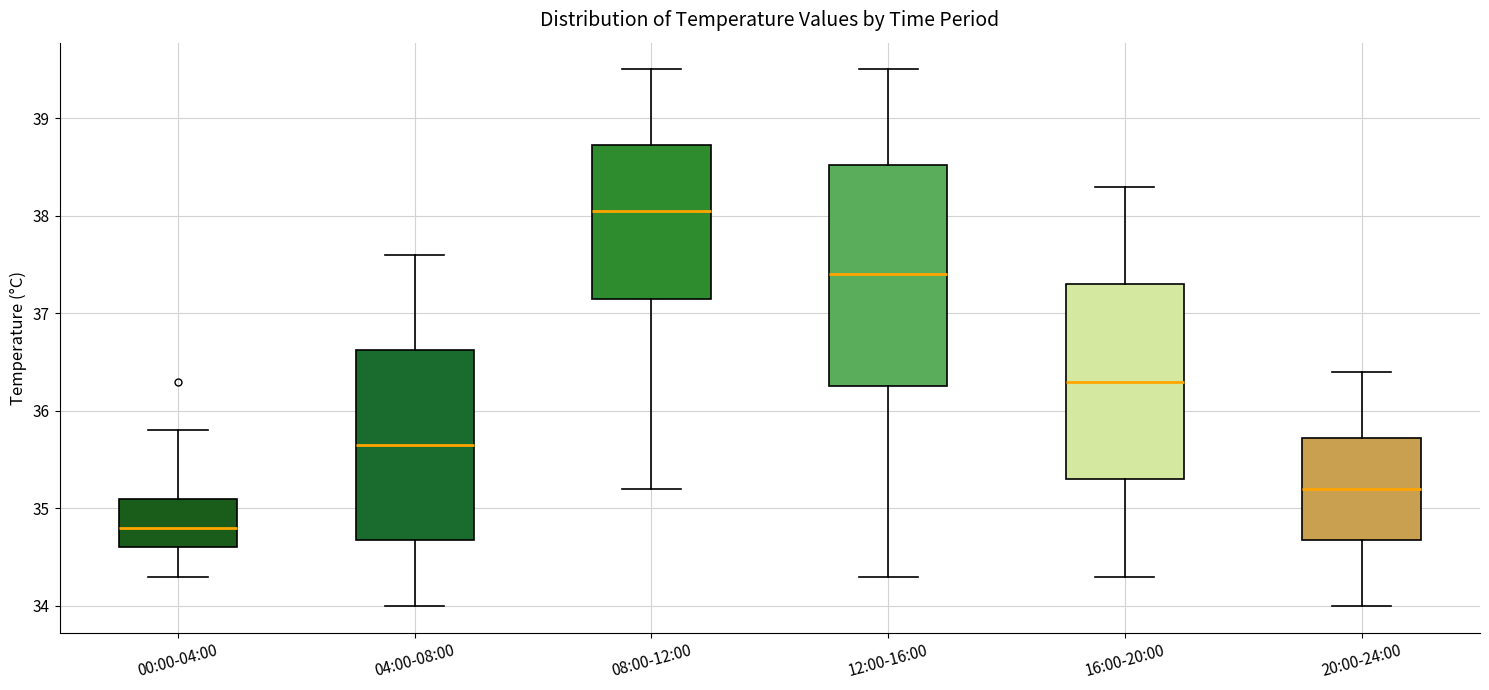

Reading left to right, transcribe this box plot: for each box, give where its median line is, the range the box spans, and where its two whiskers end, as read against the y-axis. The values are not printed on the chart, so give them approximately, as read against the axis.

00:00-04:00: median 34.8, box 34.6 to 35.1, whiskers 34.3 to 35.8
04:00-08:00: median 35.7, box 34.7 to 36.6, whiskers 34.0 to 37.6
08:00-12:00: median 38.1, box 37.2 to 38.7, whiskers 35.2 to 39.5
12:00-16:00: median 37.4, box 36.3 to 38.5, whiskers 34.3 to 39.5
16:00-20:00: median 36.3, box 35.3 to 37.3, whiskers 34.3 to 38.3
20:00-24:00: median 35.2, box 34.7 to 35.7, whiskers 34.0 to 36.4